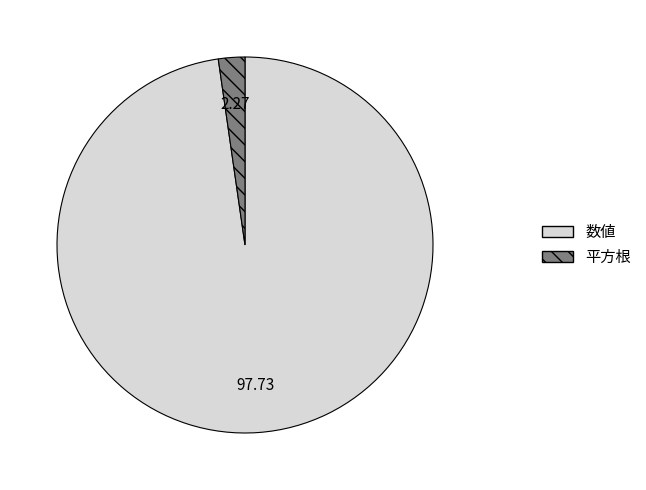

How many segments does this pie chart have?

2